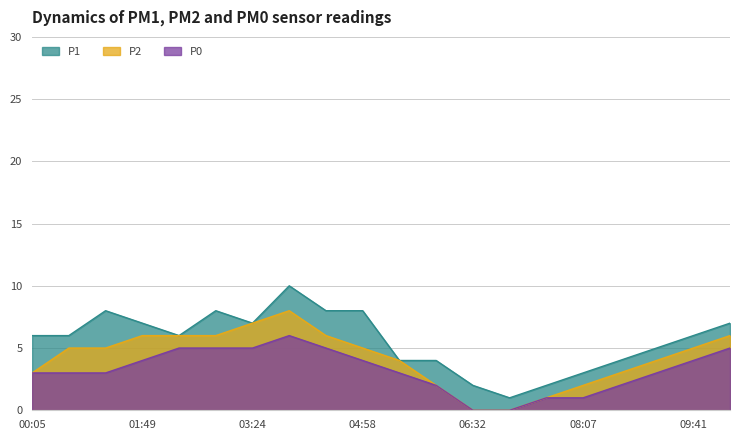

What is the difference between the highest and lowest values at 02:21?

1